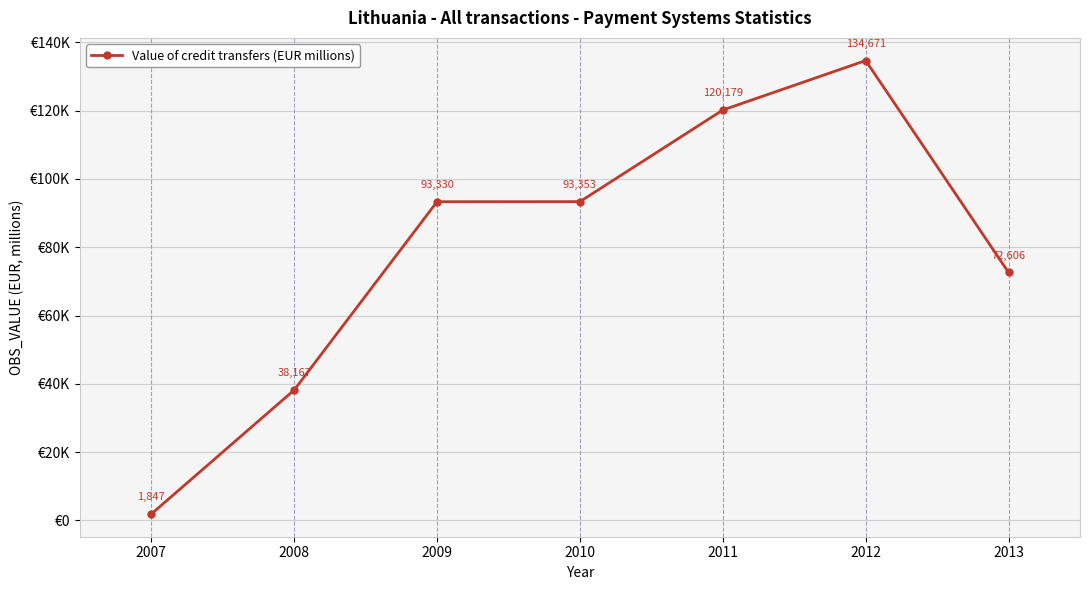

Read the value at 2012.

134670.7